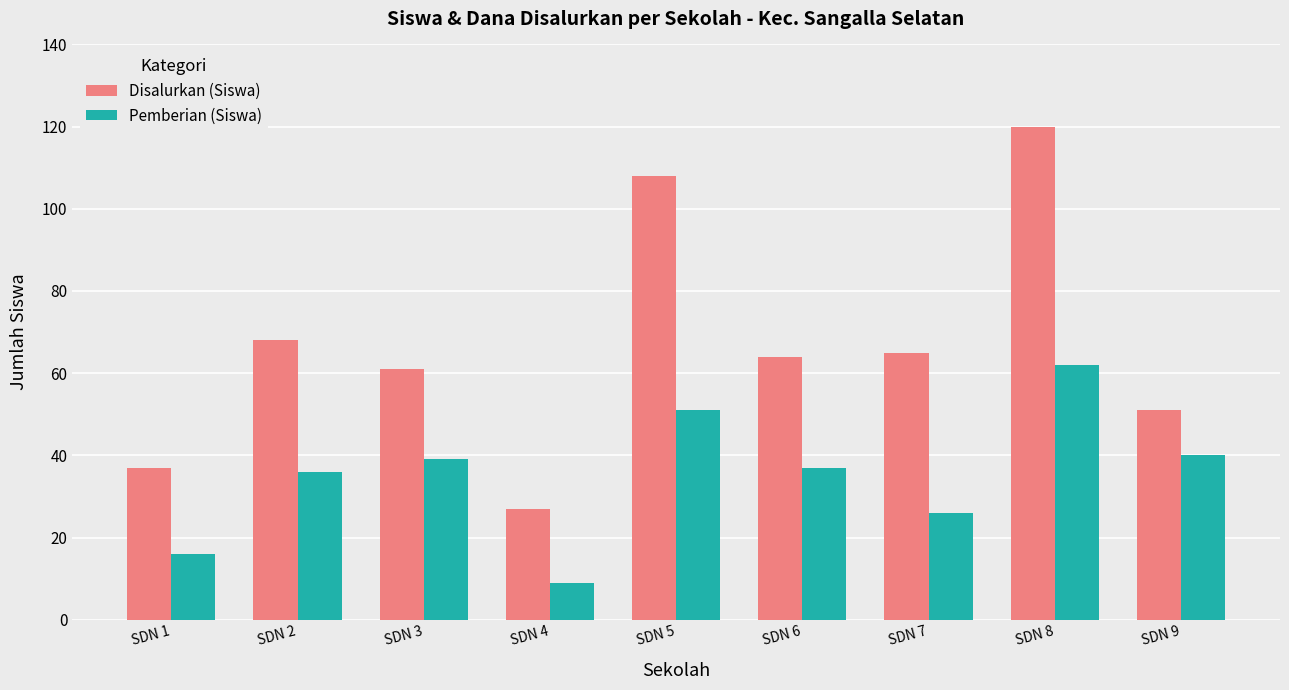

True or false: Disalurkan (Siswa) has a value of 65 at SDN 7.

True